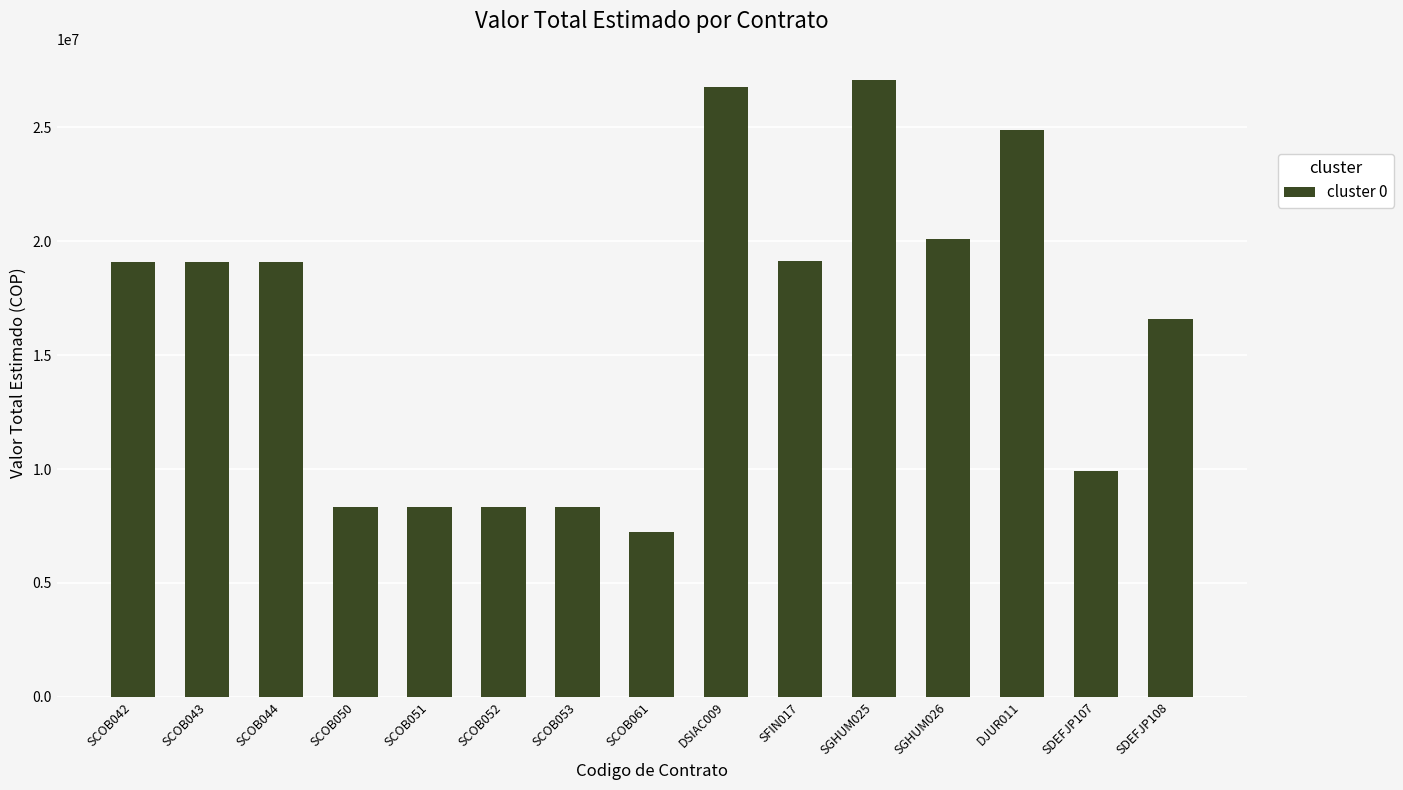

Does the chart contain any negative values?

No